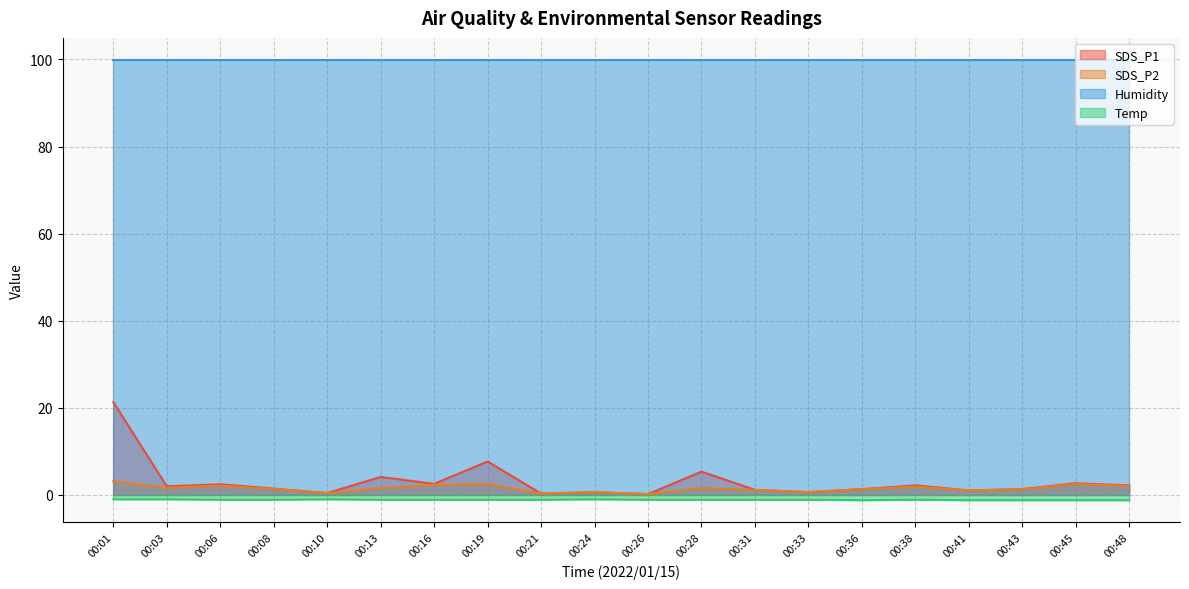

How many data points in Temp are less than -1?

16